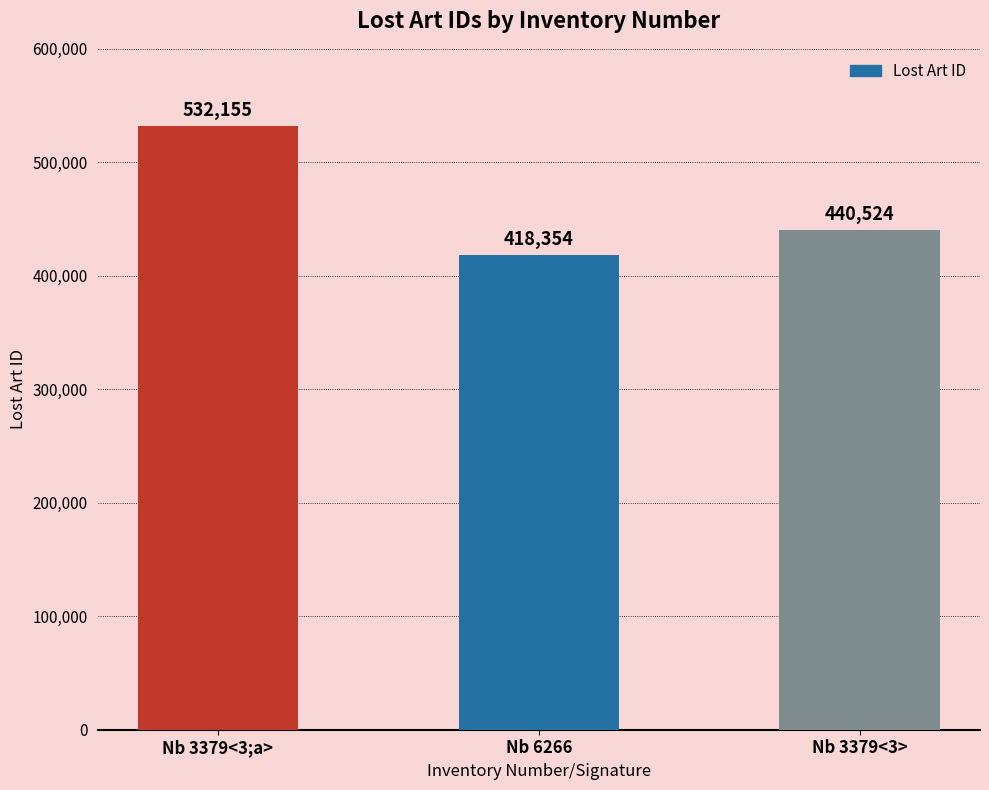

What is the average value?

463678